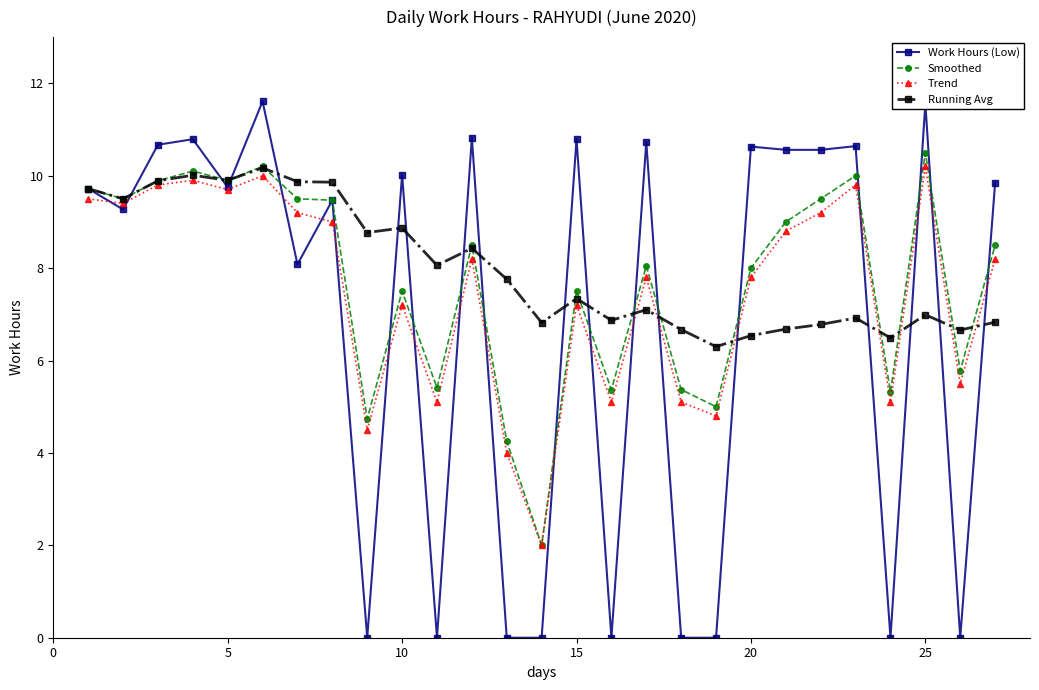

Rank the series by their average value, from highest to lowest.

Running Avg, Smoothed, Trend, Work Hours (Low)